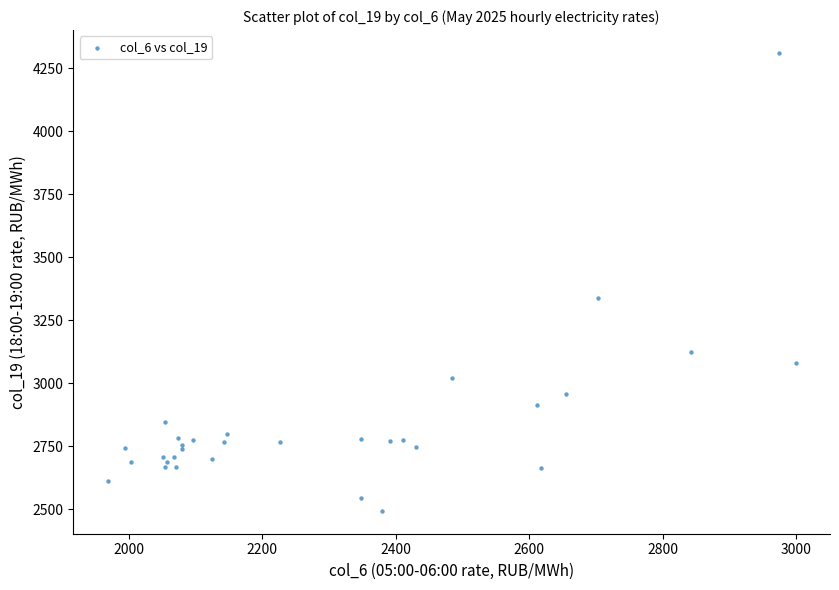

What Y value in the scatter plot is closest to 3401?

3336.1